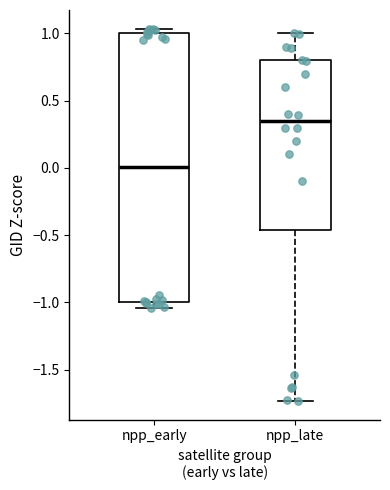

Reading left to right, read every box against the y-axis: the position of its median line, the range the box covers, and the ends of its whiskers. The values are not printed on the chart, so give them approximately, as read against the axis.

npp_early: median 0.00, box -1.00 to 1.00, whiskers -1.05 to 1.05
npp_late: median 0.35, box -0.45 to 0.80, whiskers -1.75 to 1.00